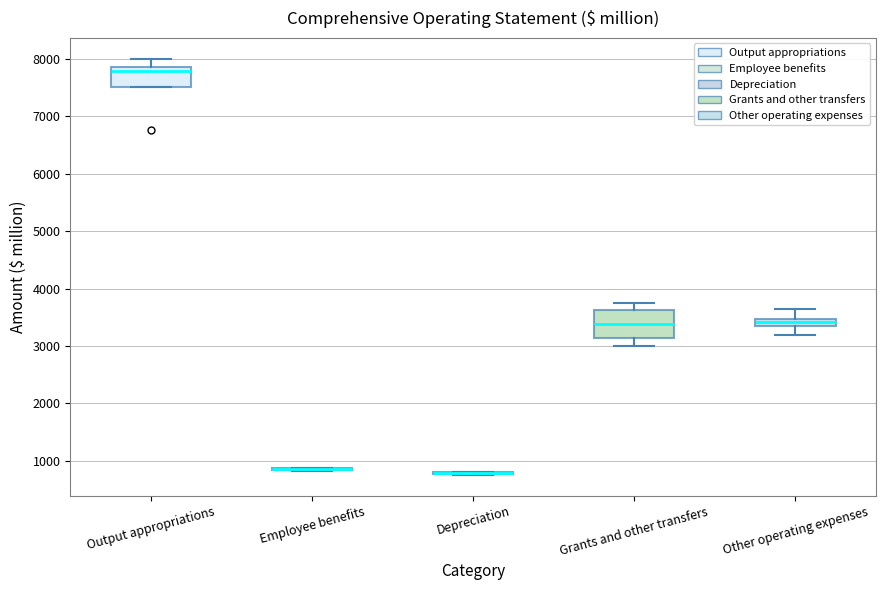

Where does the upper whisker of the box for Output appropriations end on the y-axis? The values are not printed on the chart, so give them approximately, as read against the axis.

8000